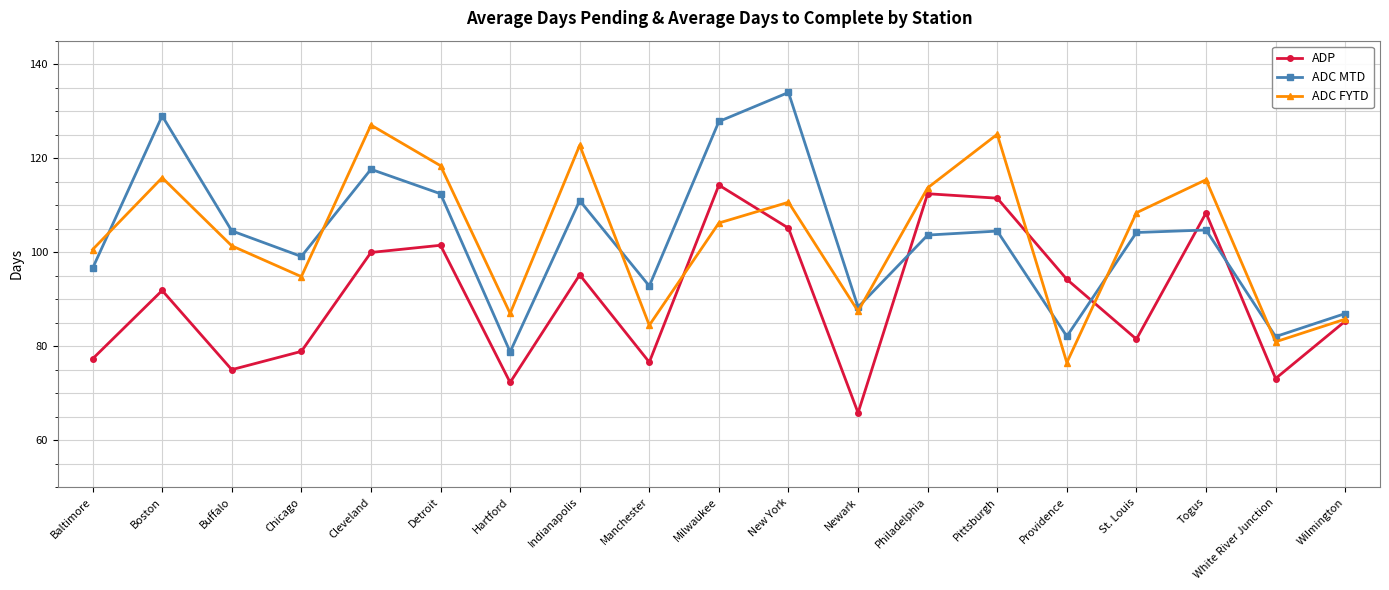

How many series are shown in this chart?

3